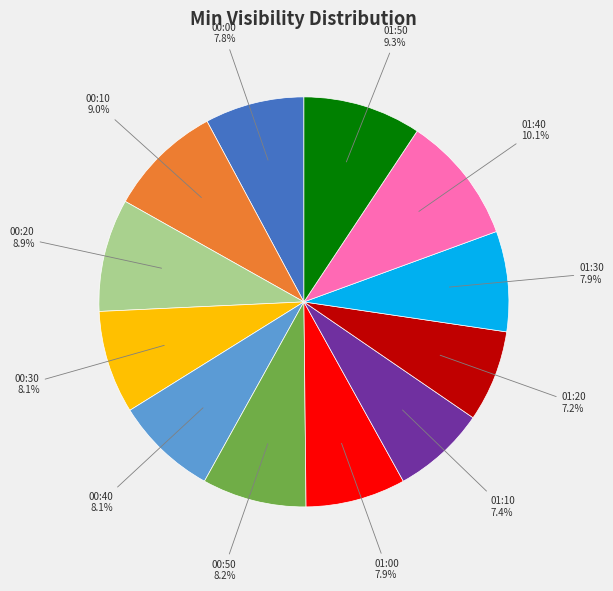

How many slices are in this pie chart?

12